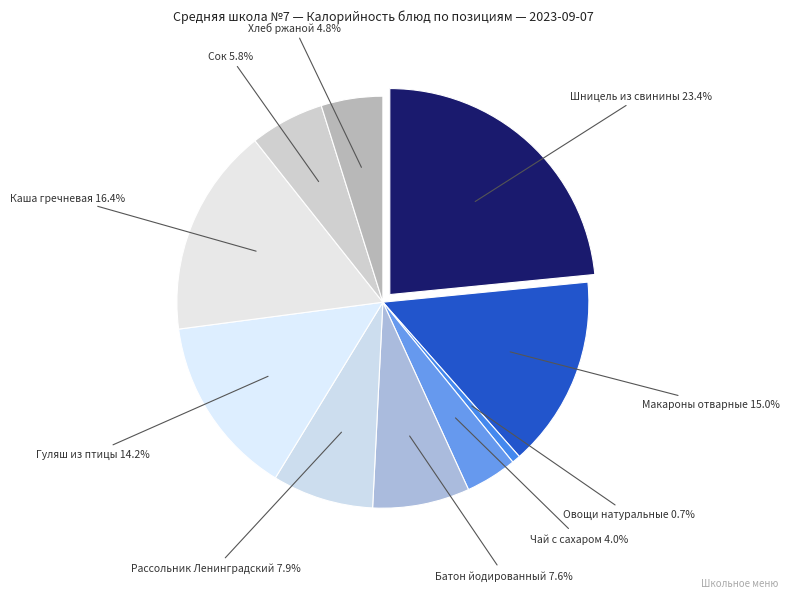

What is the ratio of the value at Гуляш из птицы to the value at Чай с сахаром?

3.5